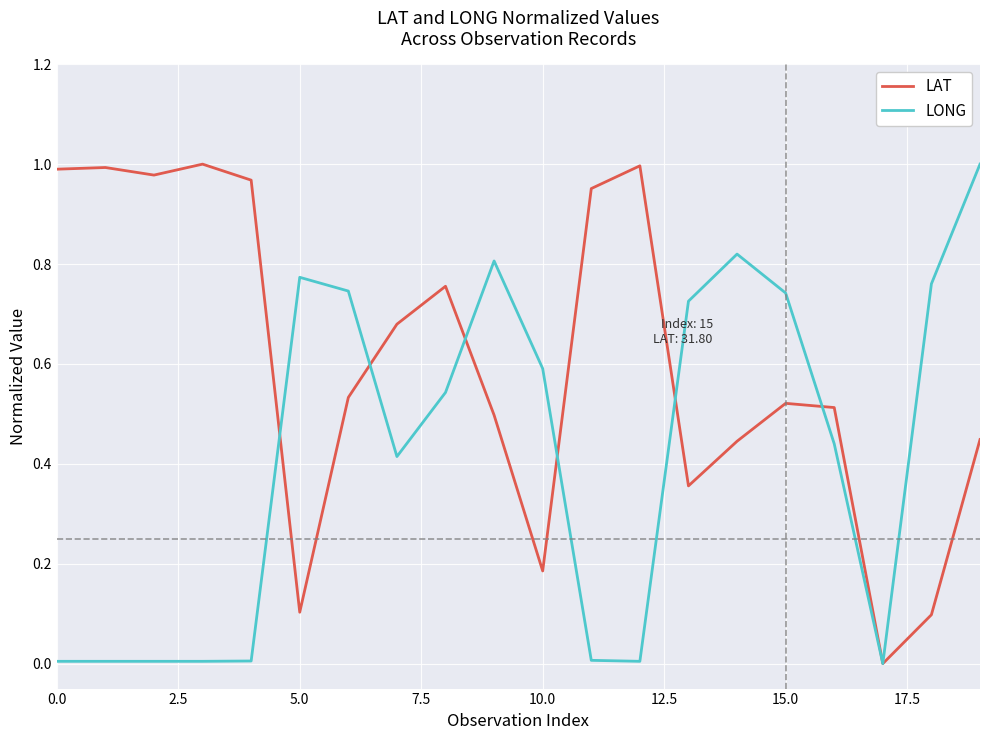

Which series has the largest total across all categories?

LAT